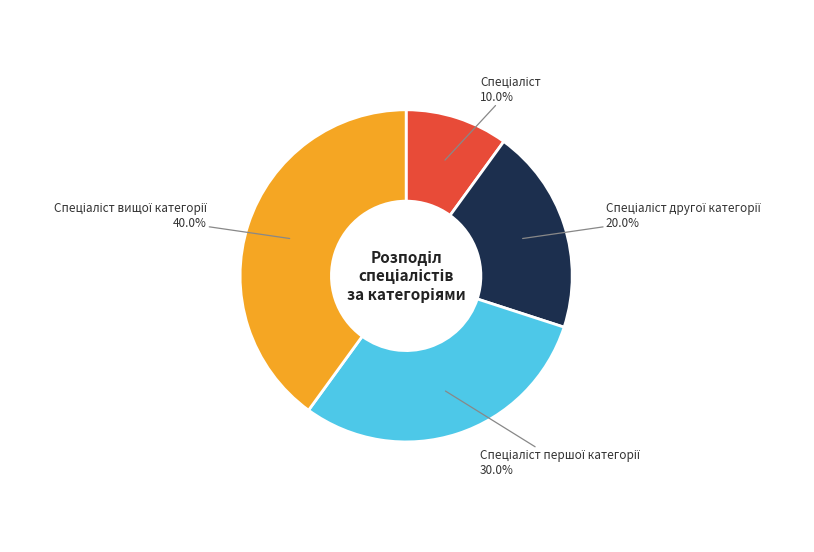

Is there a majority slice in this chart?

No